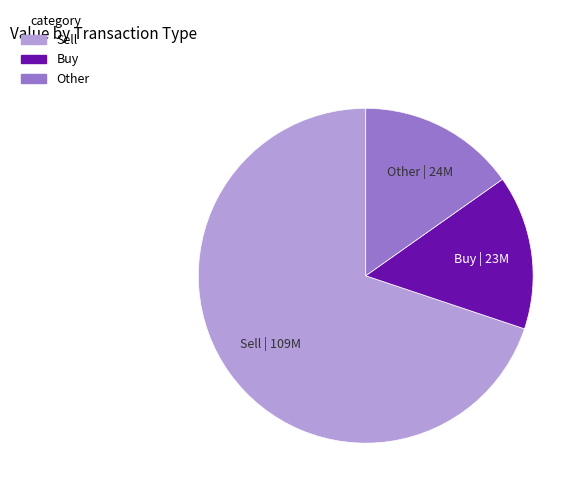

How many slices are in this pie chart?

3